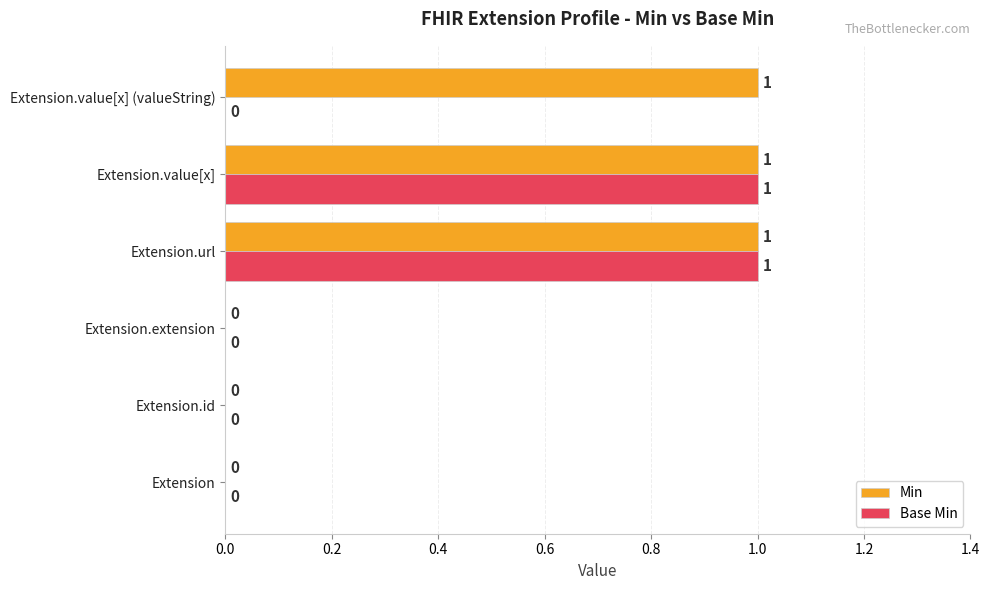

Is the value of Min at Extension.value[x] greater than the value of Base Min at Extension.value[x] (valueString)?

Yes